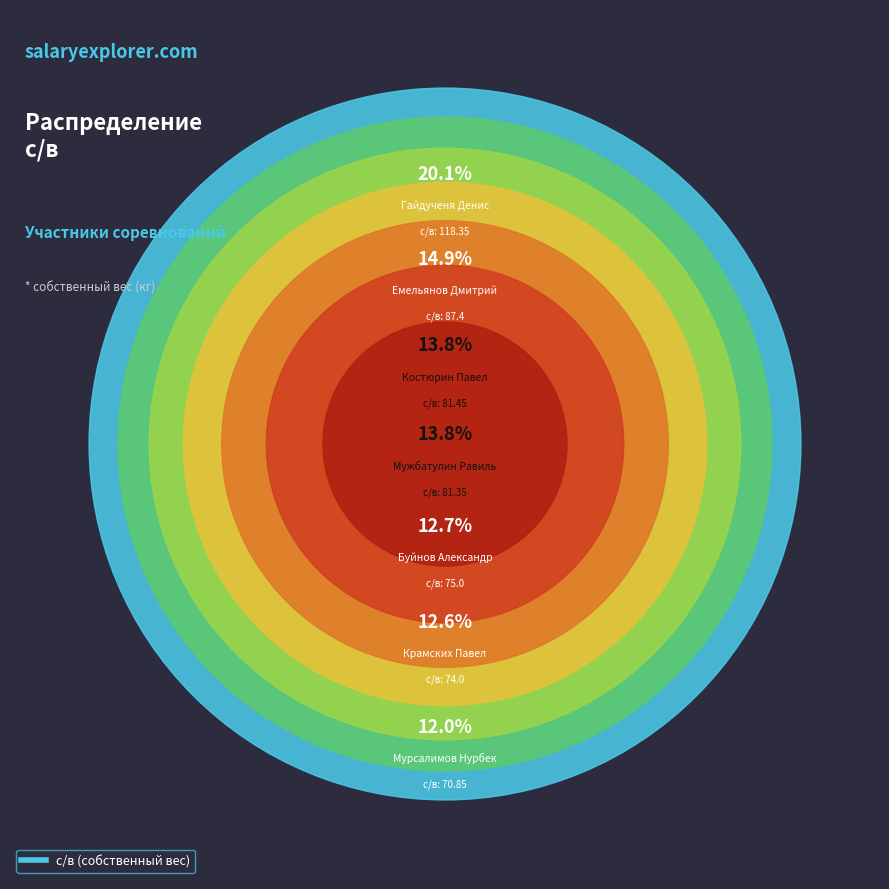

Is there any slice that represents more than half of the pie?

No